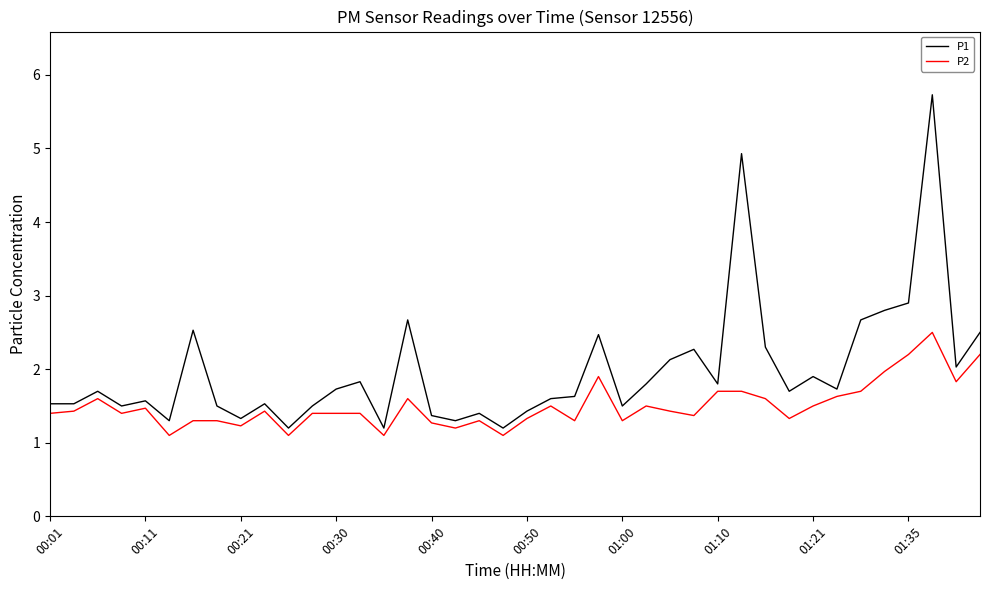

Which series has the largest range (max minus min)?

P1